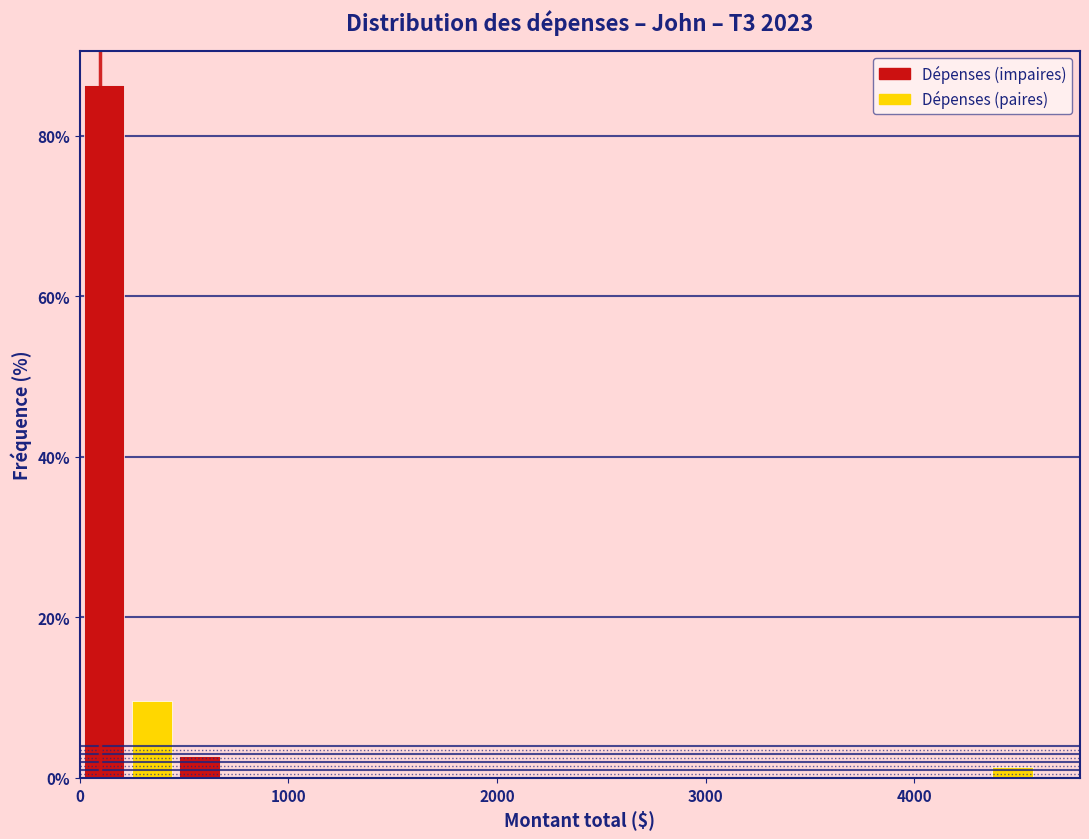

Read against the x-axis, roughly where is the centre of the tallest bar?

100